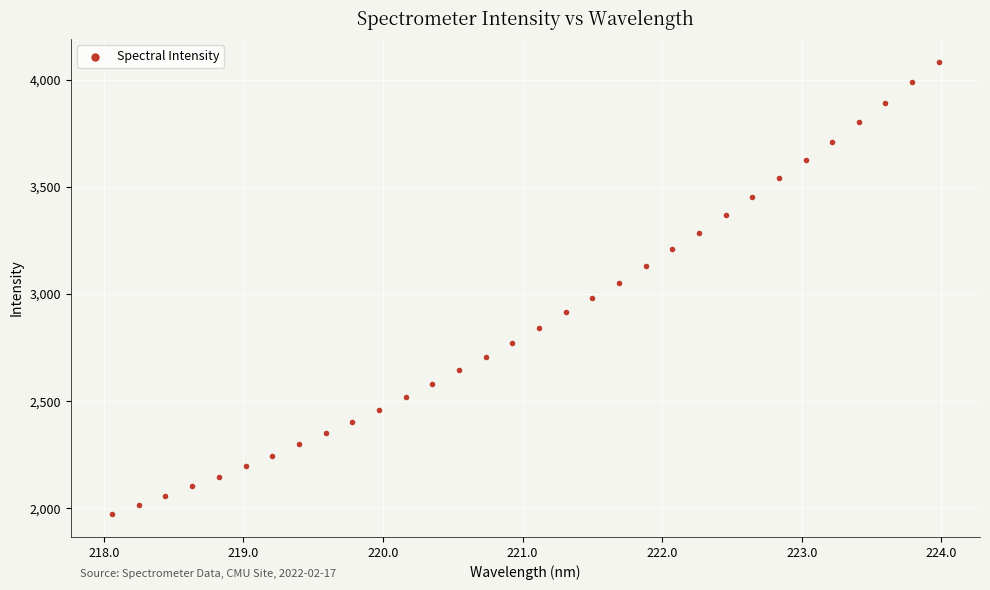

What is the range of Y values (max minus min)?

2112.3